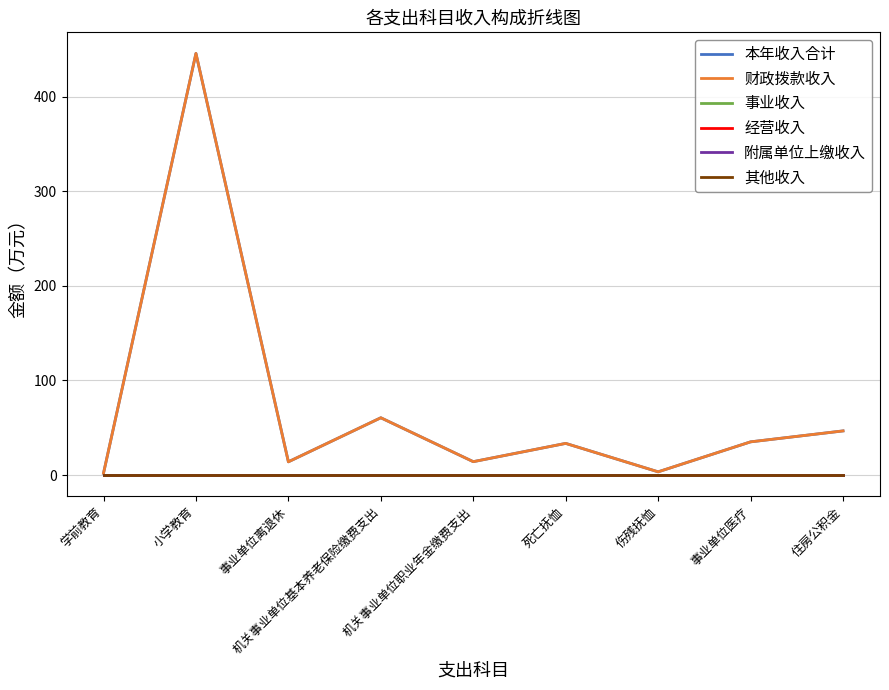

What value does the 财政拨款收入 series have at 机关事业单位职业年金缴费支出?

14.1